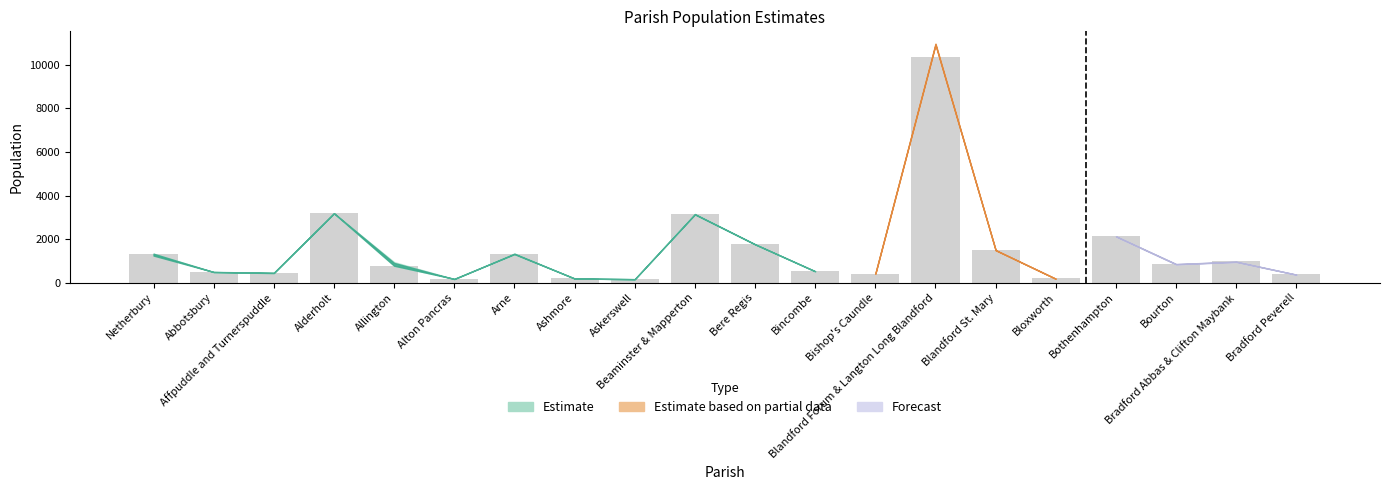

What is the average value?

1513